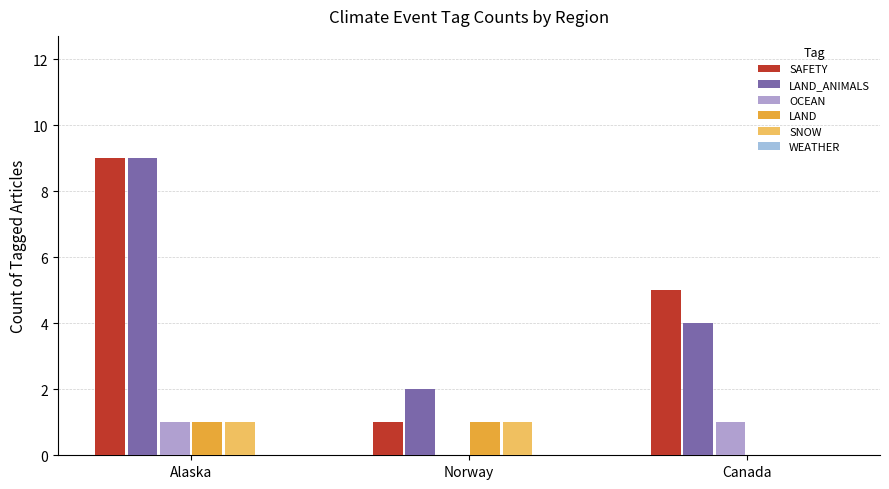

Reading left to right, list all the values displayed in this chart.

SAFETY: Alaska=9	Norway=1	Canada=5
LAND_ANIMALS: Alaska=9	Norway=2	Canada=4
OCEAN: Alaska=1	Norway=0	Canada=1
LAND: Alaska=1	Norway=1	Canada=0
SNOW: Alaska=1	Norway=1	Canada=0
WEATHER: Alaska=0	Norway=0	Canada=0